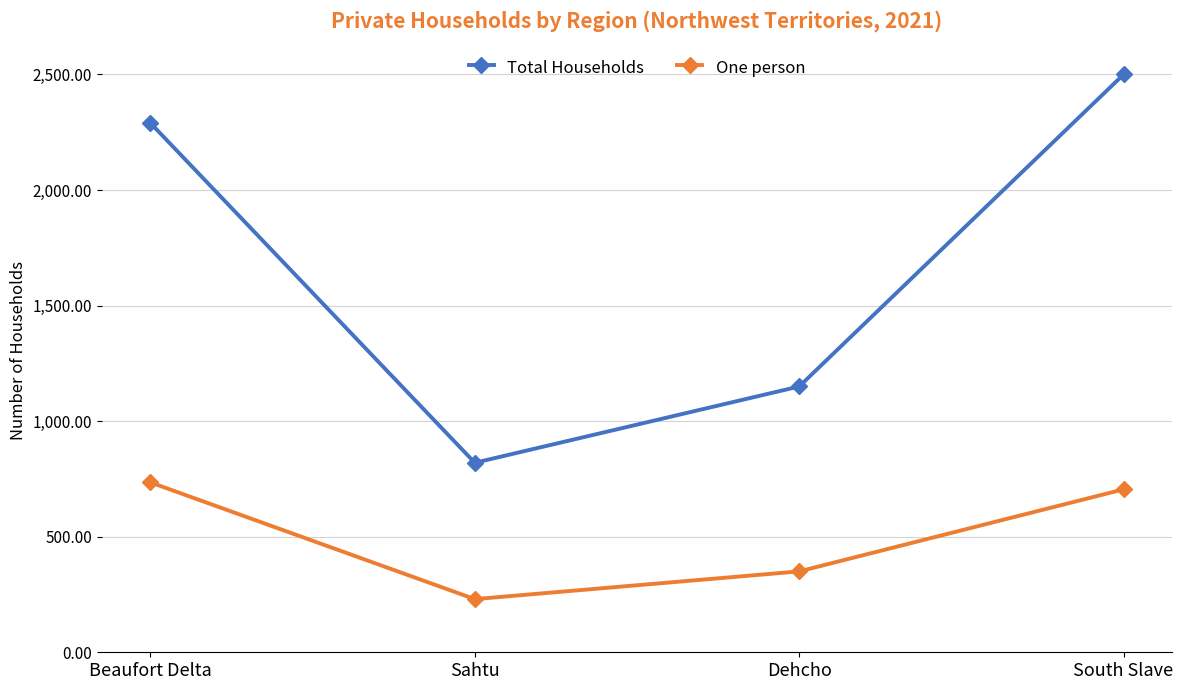

What are all the series names shown in the legend?

Total Households, One person